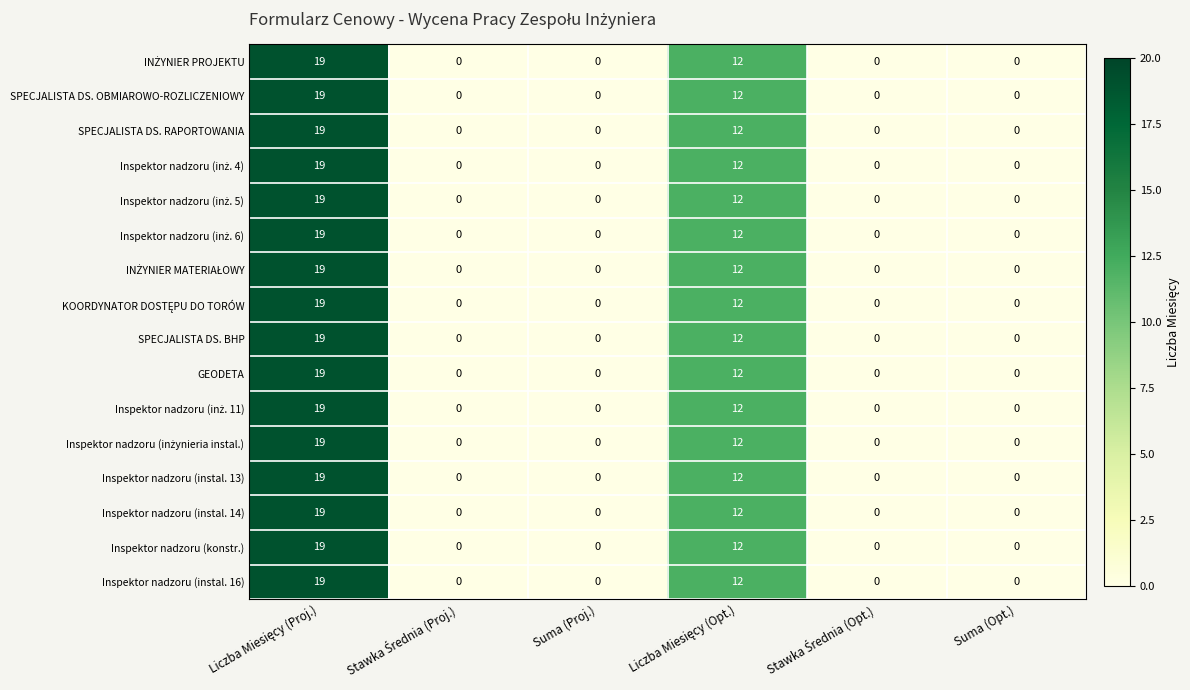

The value of Inspektor nadzoru (instal. 14) at Suma (Opt.) is 9. True or false?

False